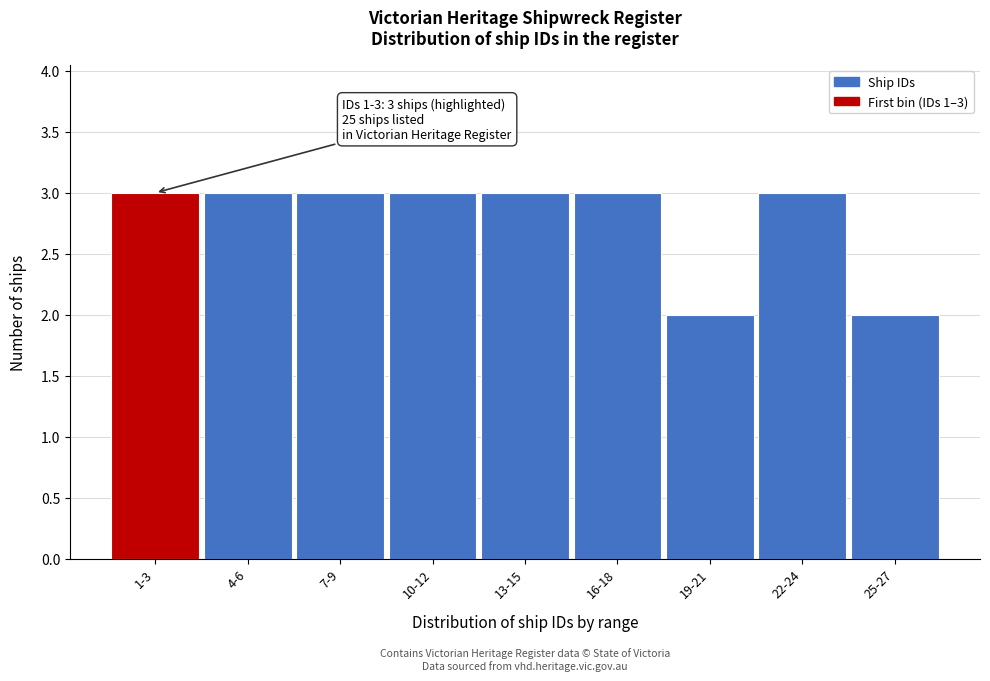

Reading left to right, list all the values displayed in this chart.

3	3	3	3	3	3	2	3	2